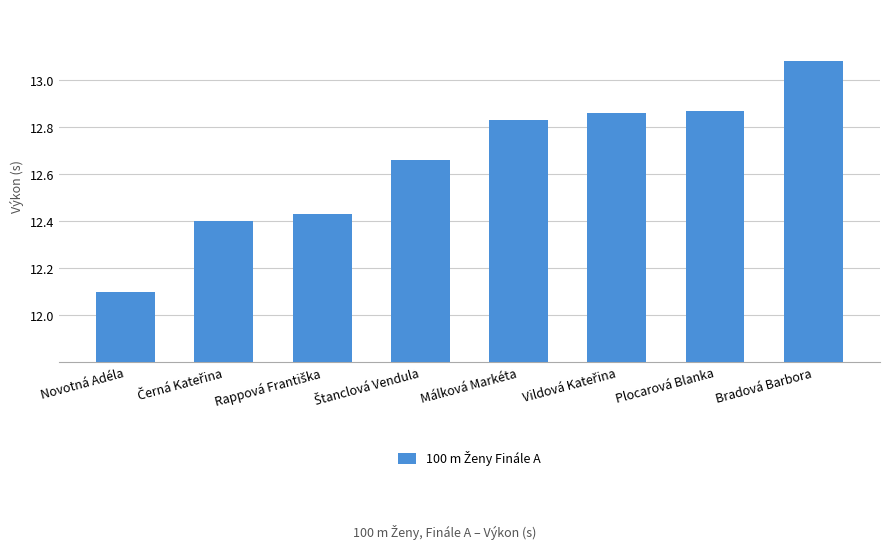

What is the label of the 7th bar from the left?

Plocarová Blanka